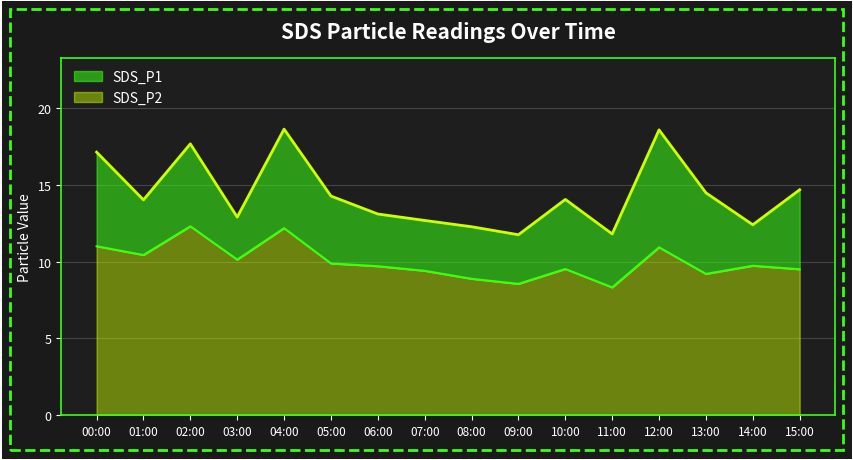

Reading left to right, extract all data points from this chart.

SDS_P1: 17.1	14.0	17.7	12.9	18.6	14.3	13.1	12.7	12.3	11.8	14.1	11.8	18.6	14.5	12.4	14.7
SDS_P2: 11.0	10.4	12.3	10.1	12.2	9.9	9.7	9.4	8.9	8.6	9.5	8.3	10.9	9.2	9.7	9.5